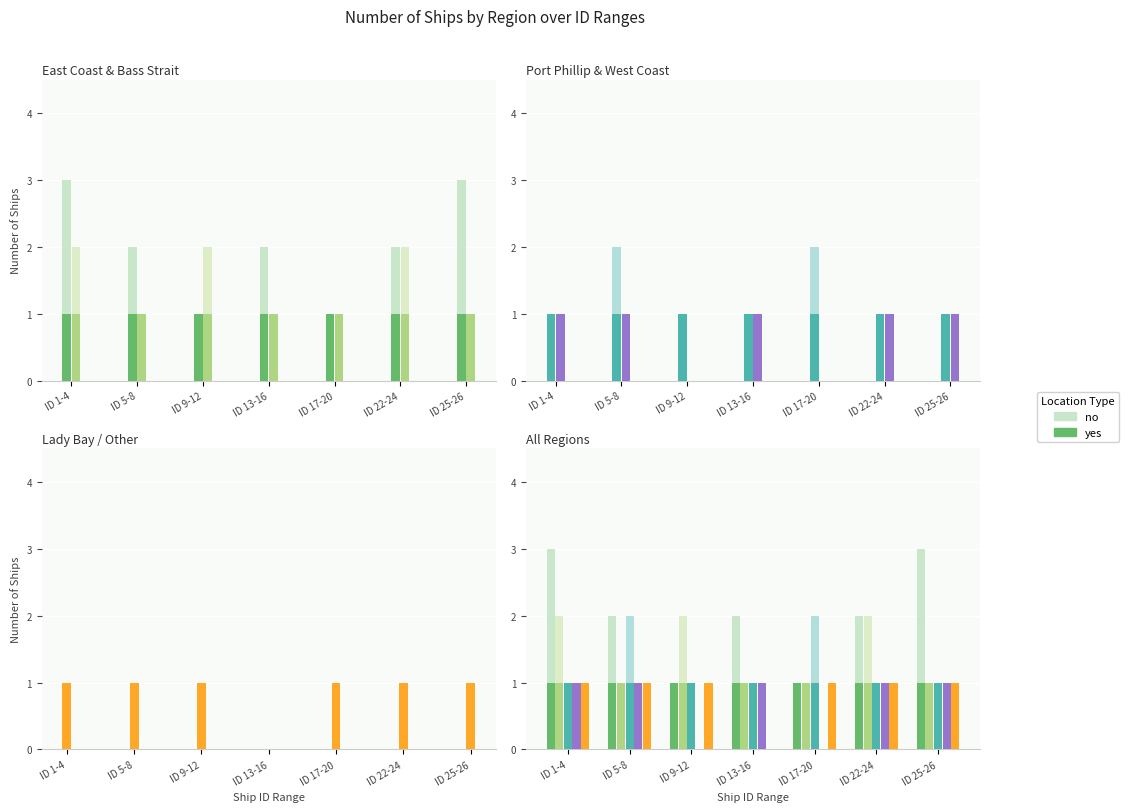

What is the value of the Port Phillip bar at the 1st from the left?

1